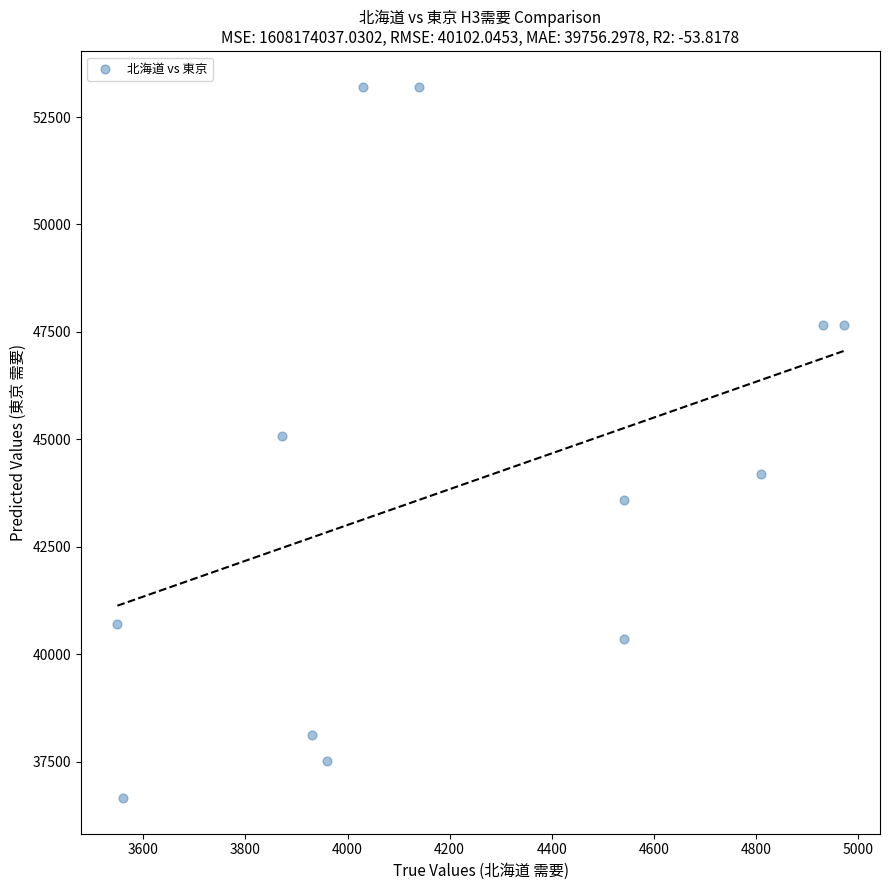

What is the range of X values (max minus min)?

1422.8